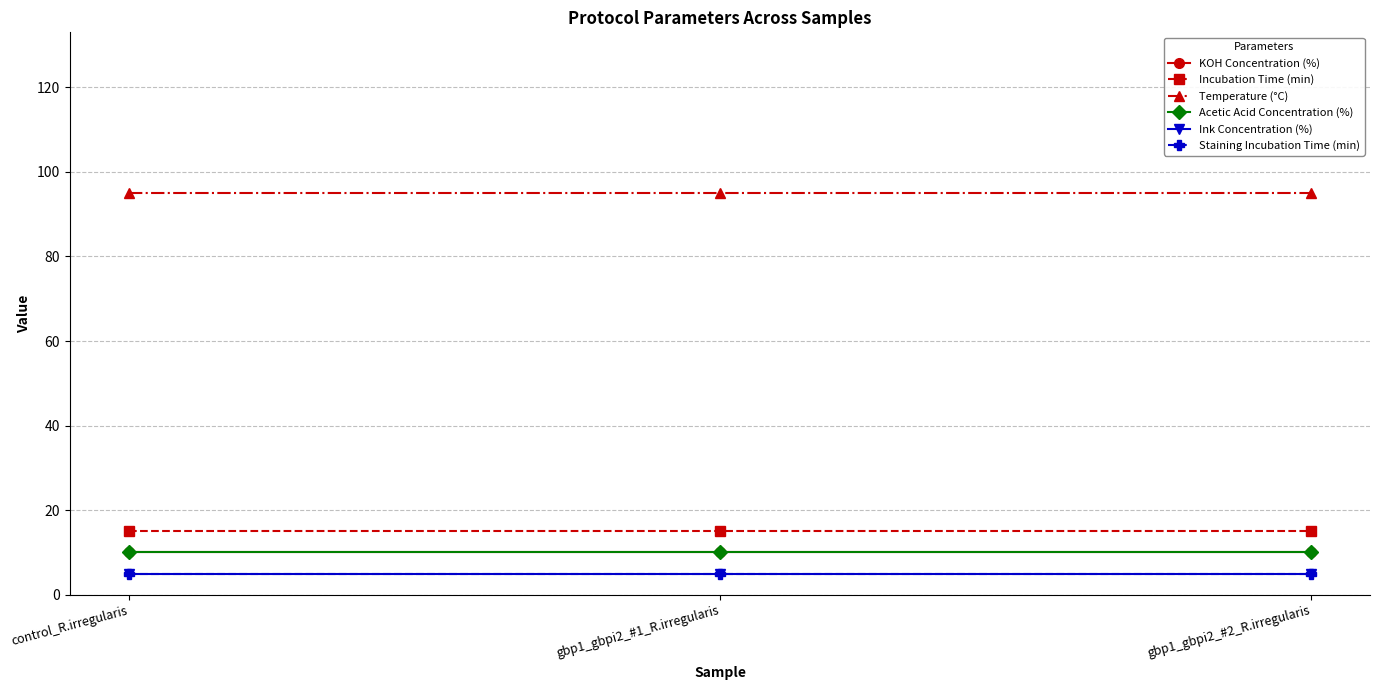

What is the minimum value shown in the chart?

5